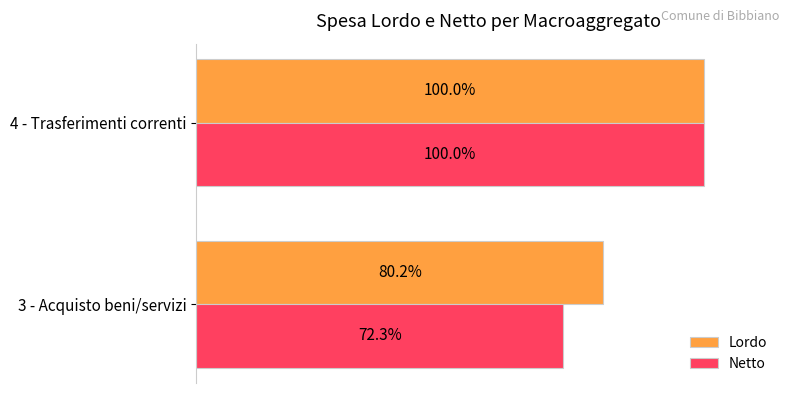

Which category has the lowest value in the Netto series?

3 - Acquisto beni/servizi